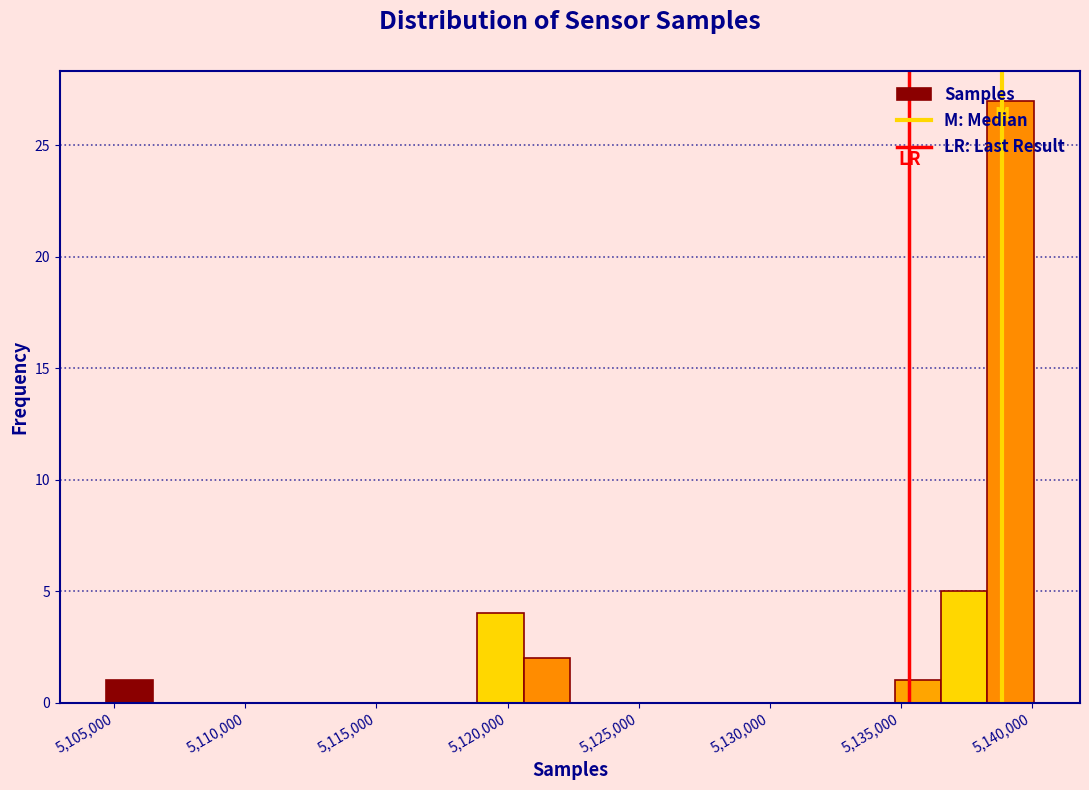

Around what value on the x-axis is the tallest bar? Give the approximate position of its centre, as read against the axis.

5139000